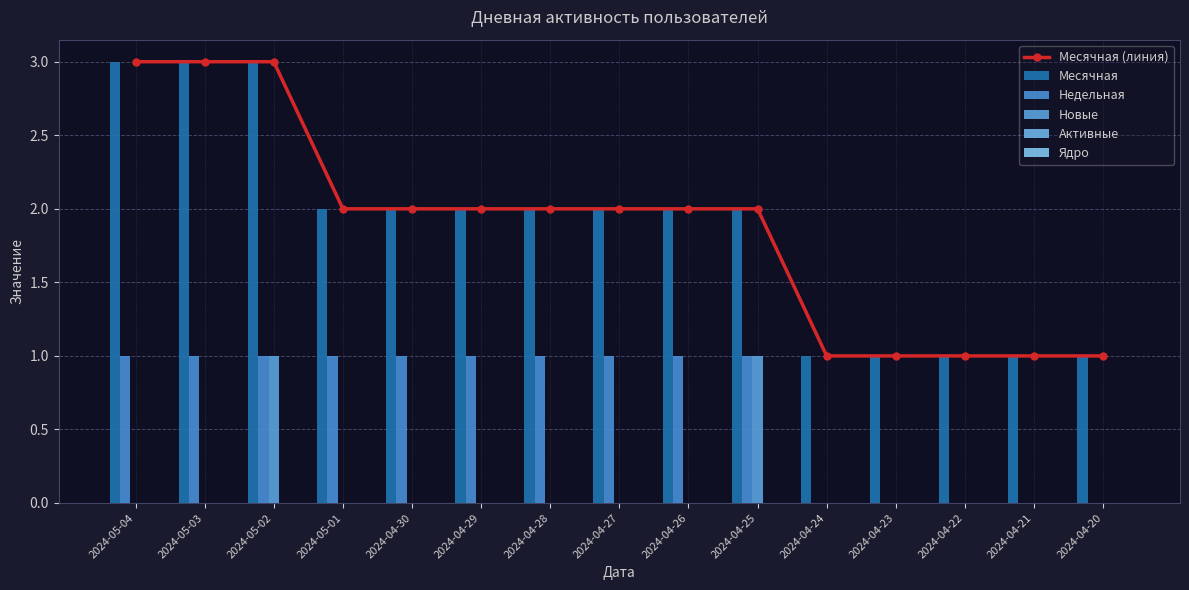

Does the chart contain stacked bars?

No